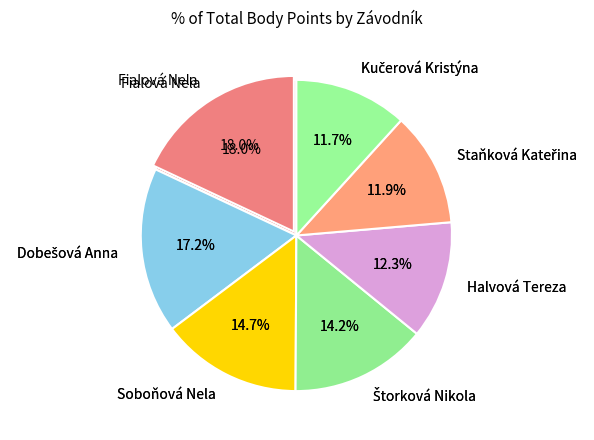

To the nearest percent, what is the average slice percentage?

14%